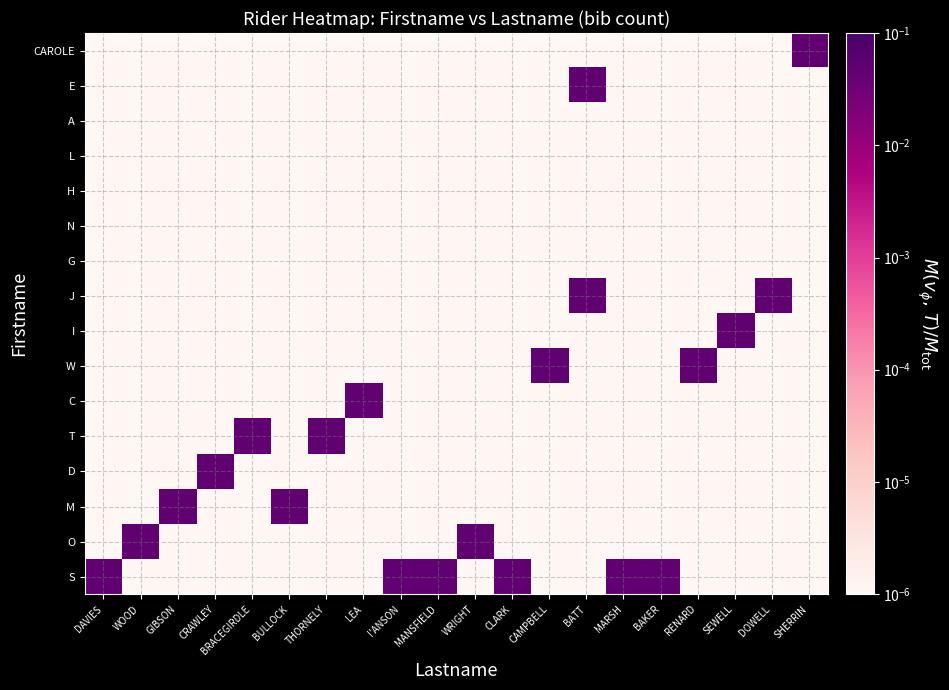

At how many categories does at least one series exceed 0?

20